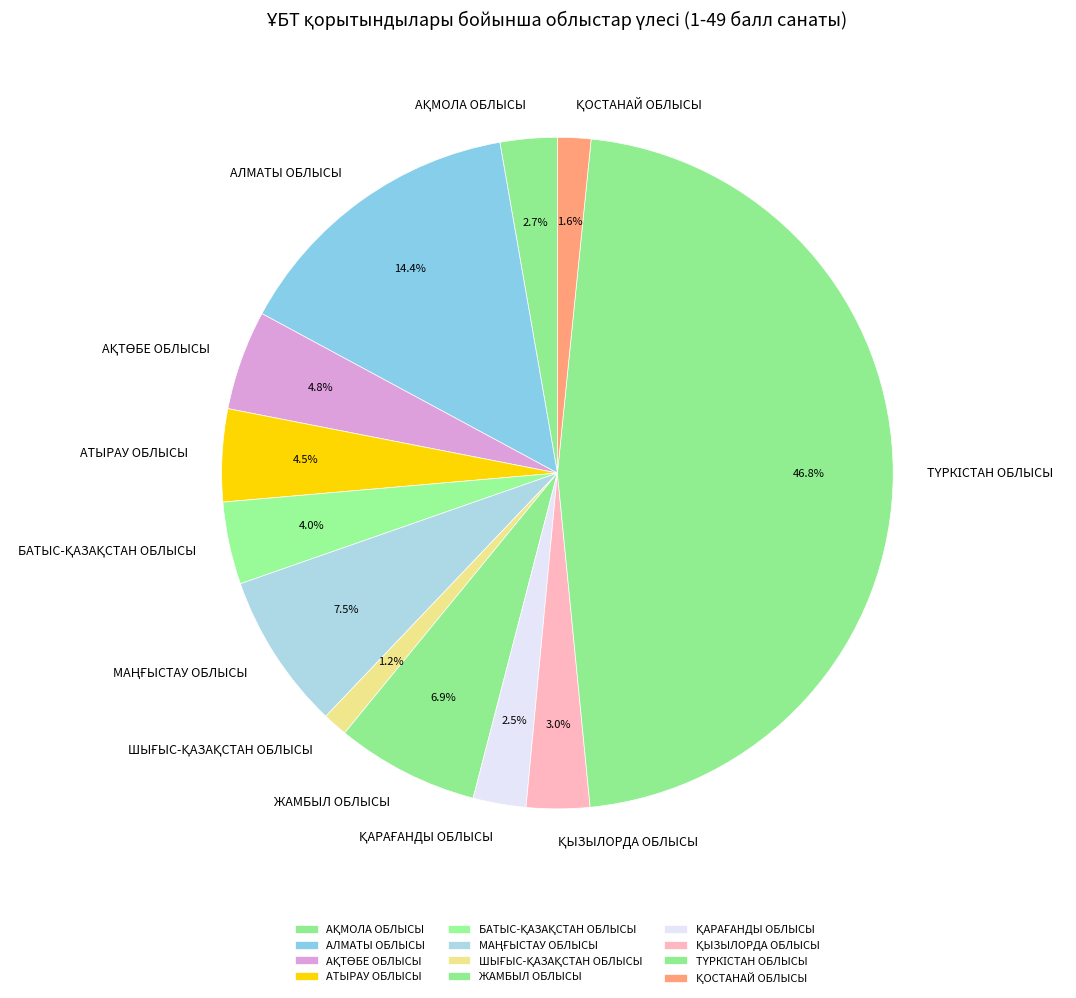

Does any single category account for the majority?

No